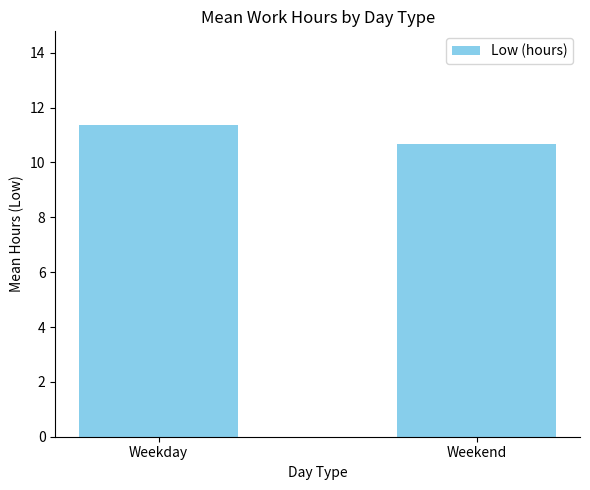

Which category has the highest value across all series?

Weekday